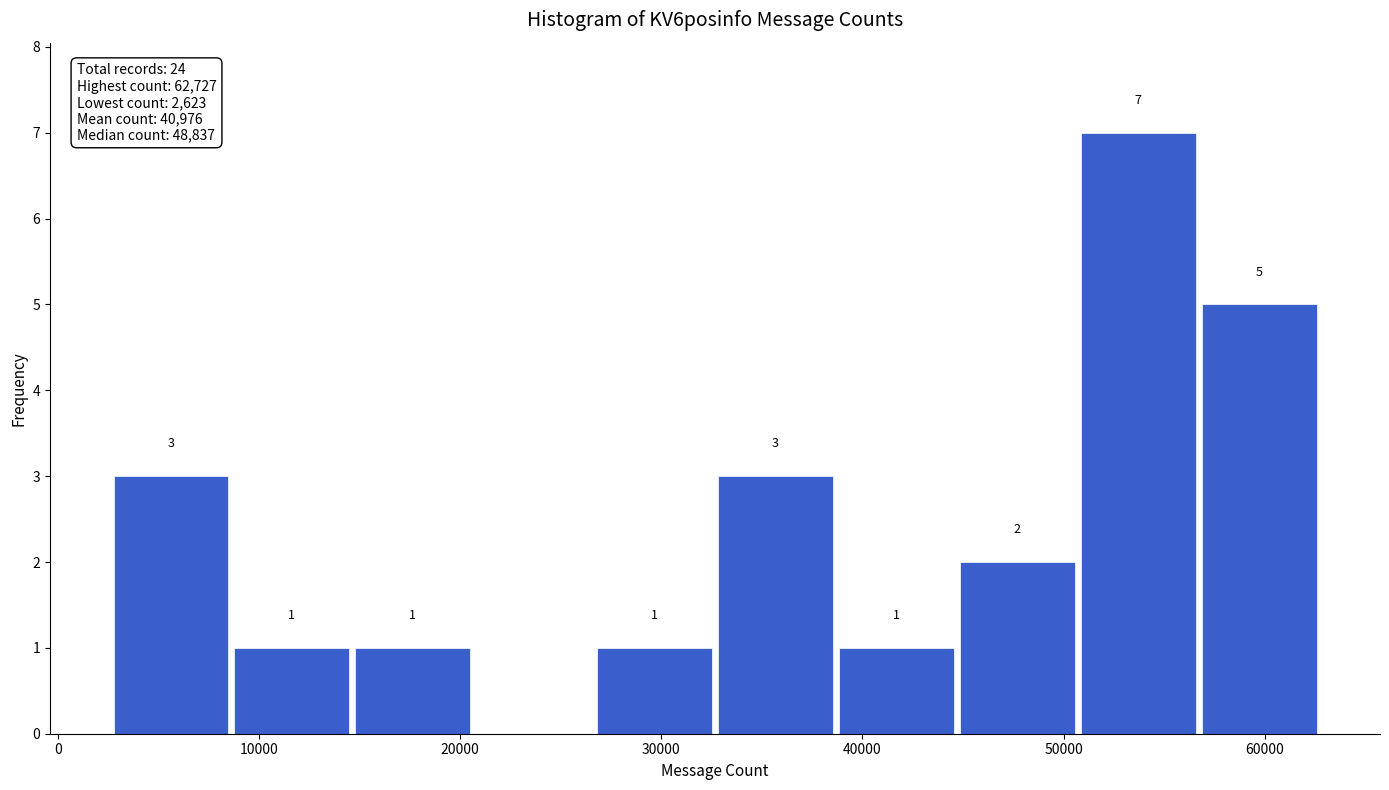

Over which range of the x-axis is the bar tallest?

51000 to 57000